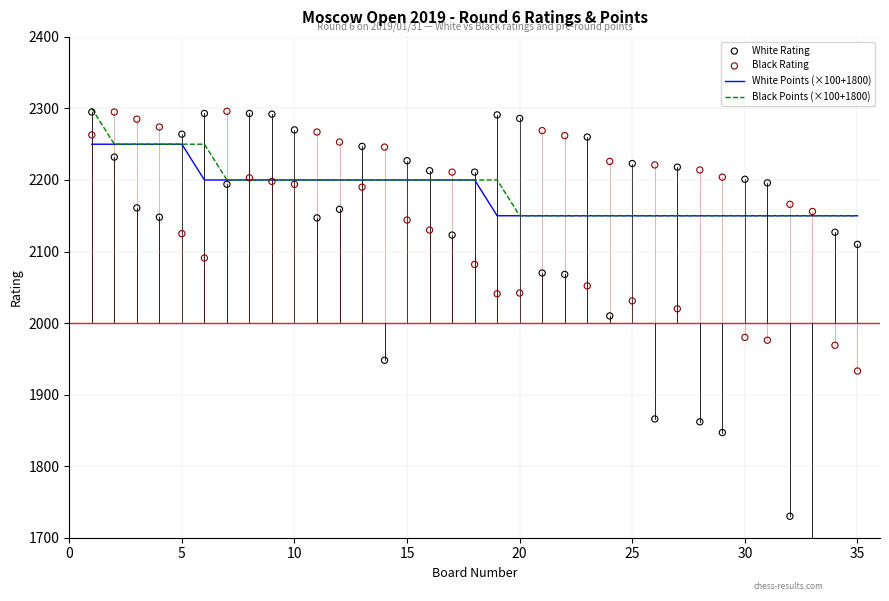

What are all the series names shown in the legend?

White Points (×100+1800), Black Points (×100+1800), White Rating, Black Rating